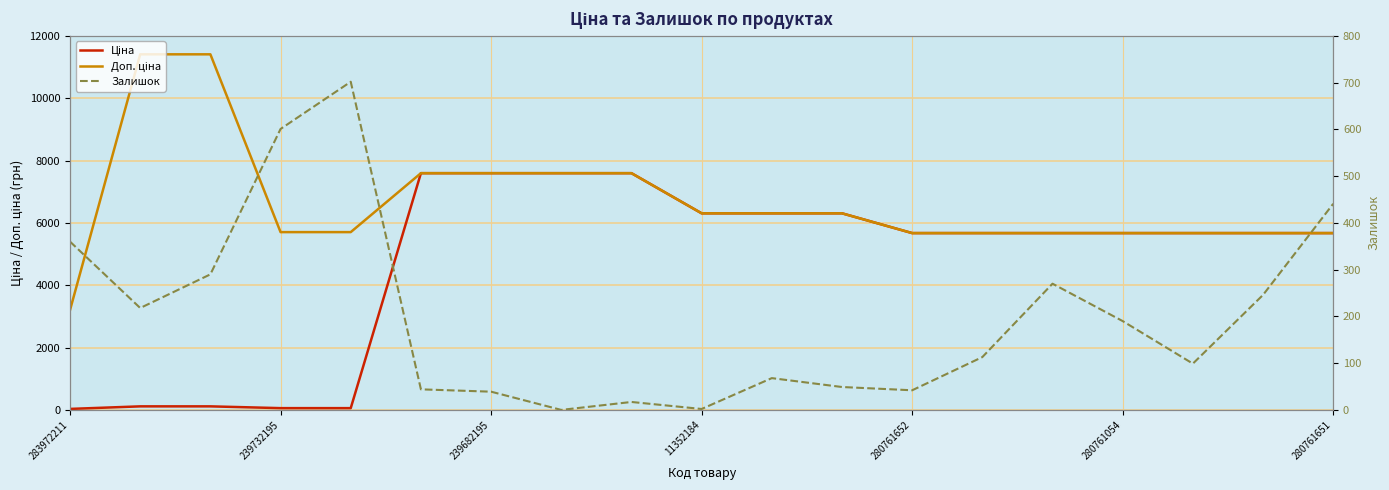

List the series in order of their peak value, lowest first.

Залишок, Ціна, Доп. ціна